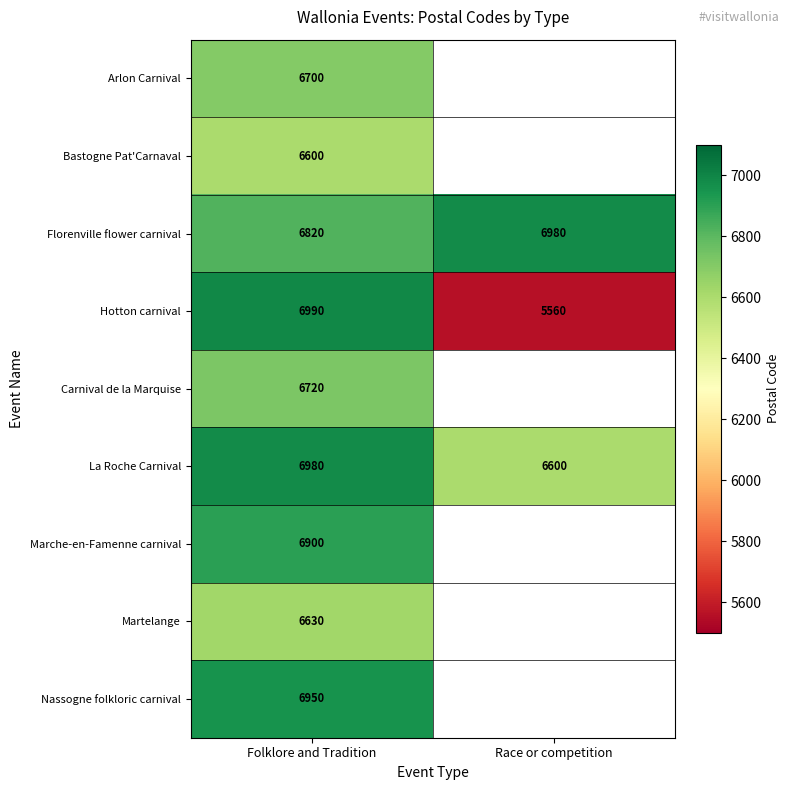

Count the number of categories in the chart.

2